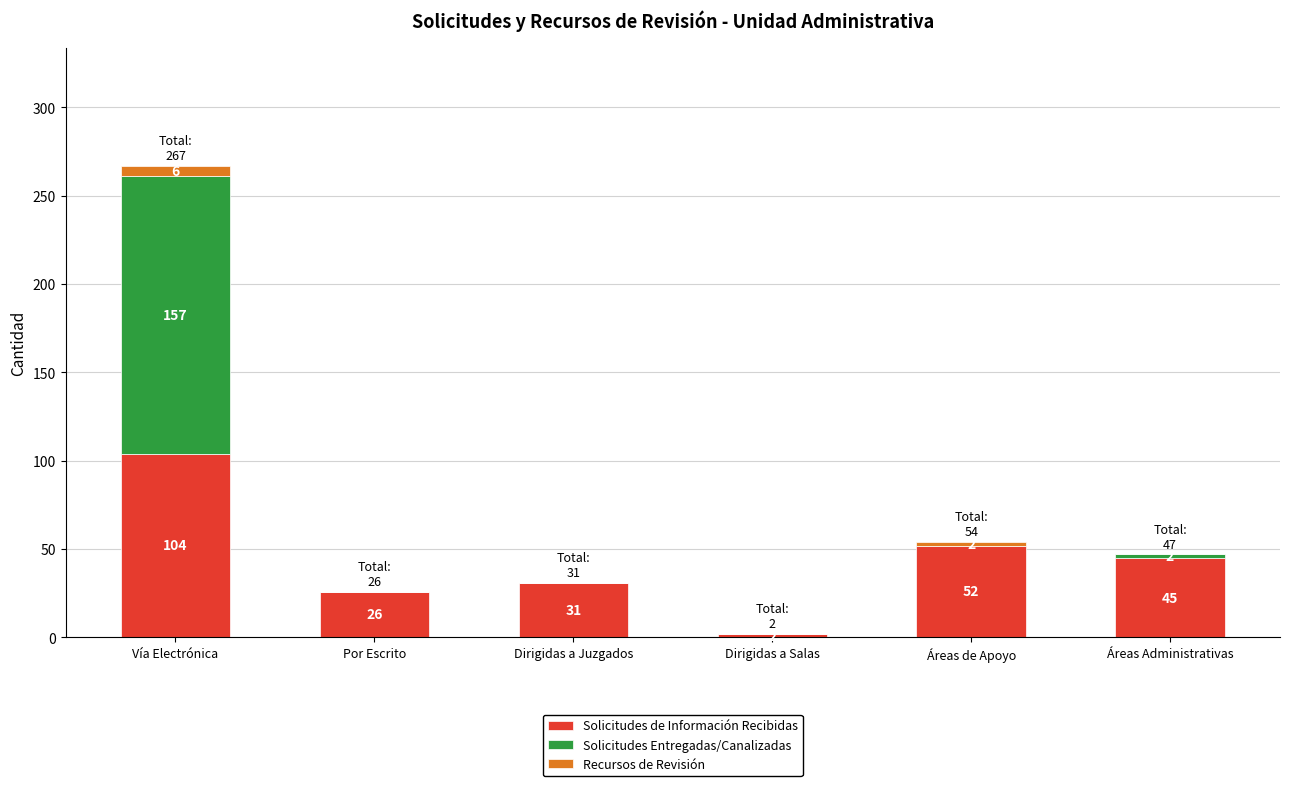

What are all the series names shown in the legend?

Solicitudes de Información Recibidas, Solicitudes Entregadas/Canalizadas, Recursos de Revisión